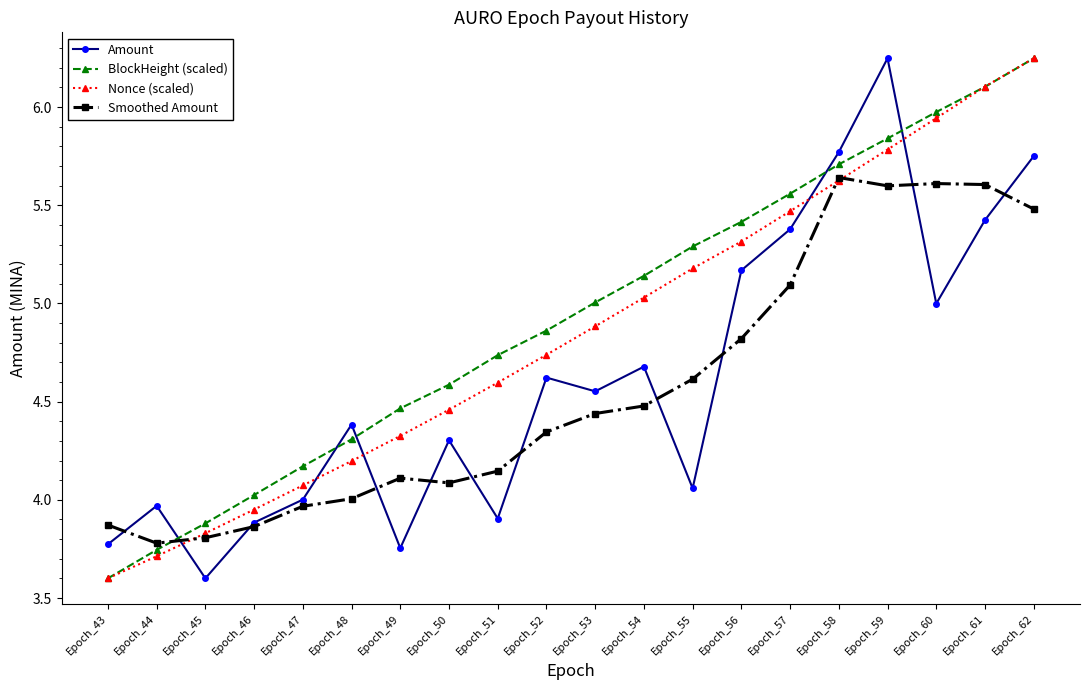

What is the smallest value displayed?

3.6